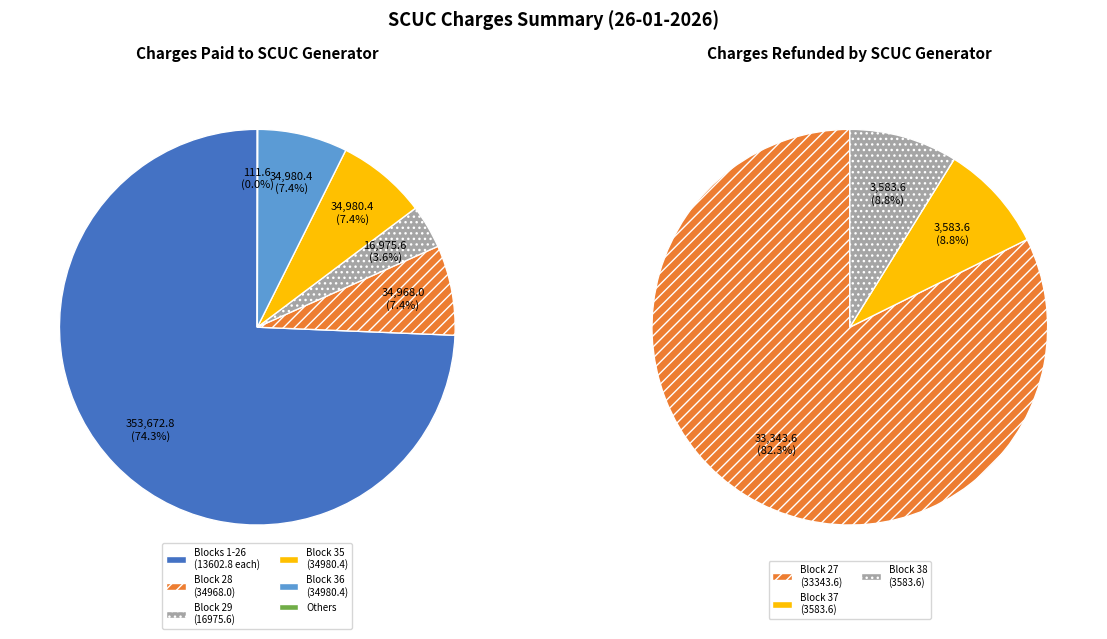

Does Block 5 account for over 50% of the chart?

No